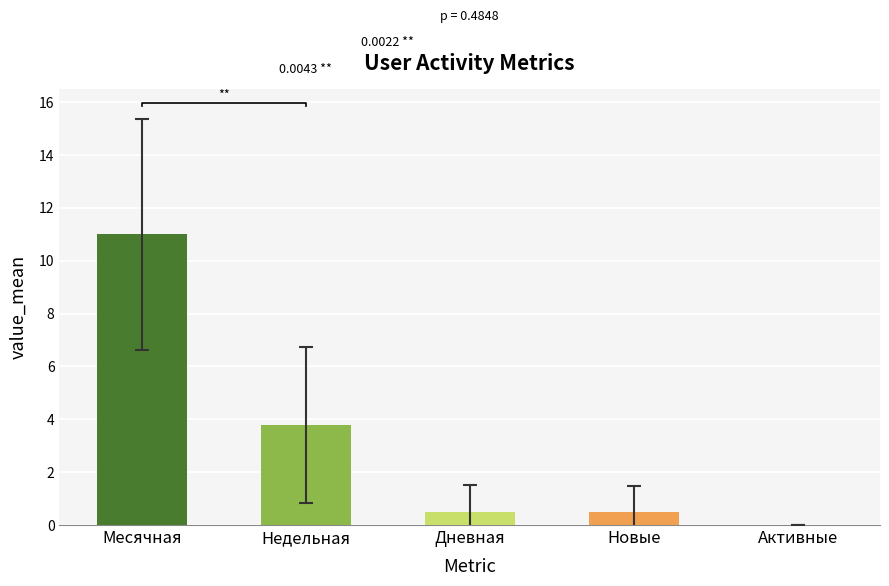

At which label does Активные reach its peak?

Месячная